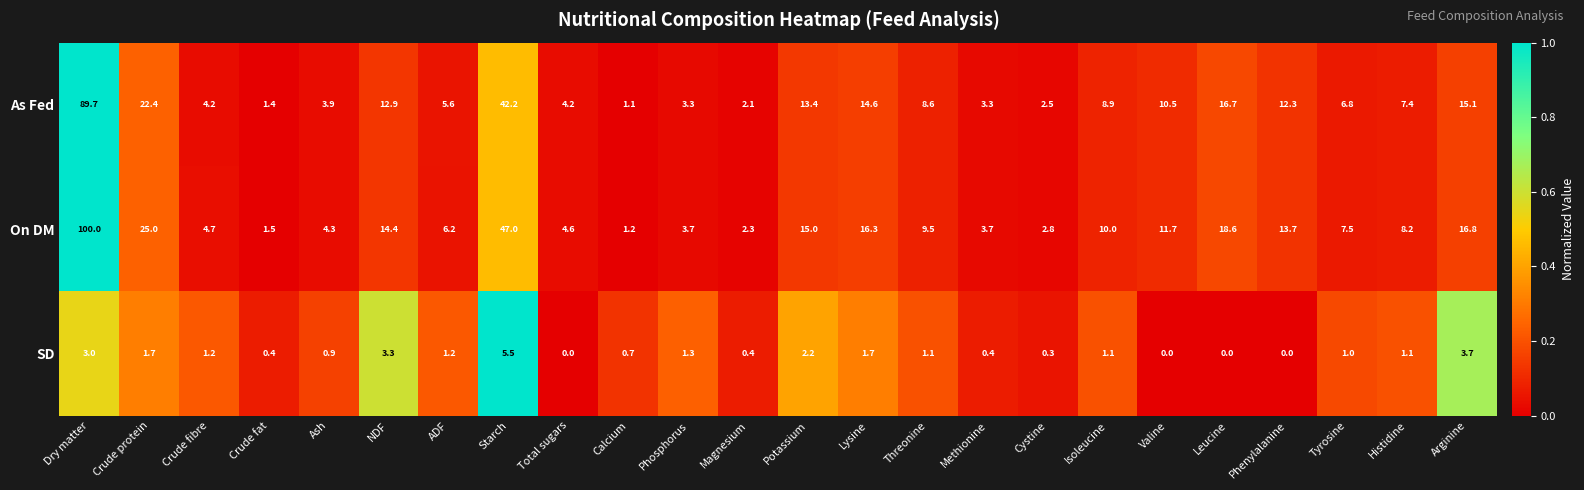

Between Tyrosine and Histidine, which series saw the biggest shift?

On DM